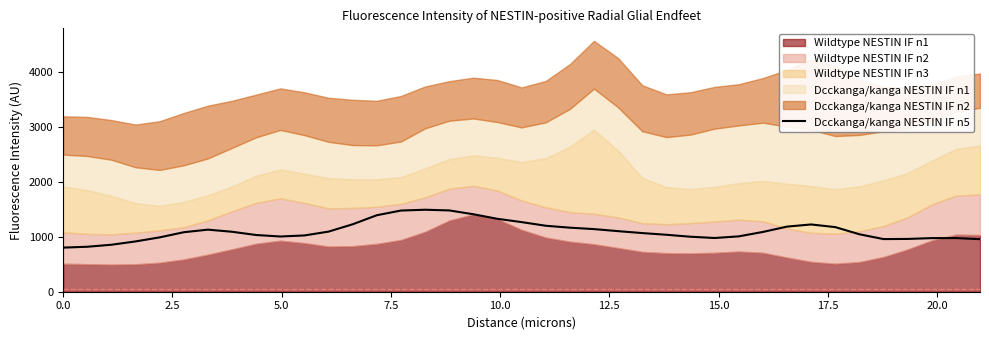

What is the highest value of the Dcckanga/kanga NESTIN IF n5 series?

1489.9